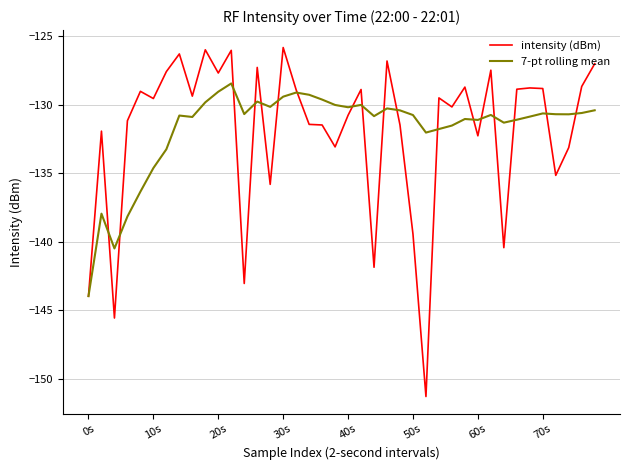

Rank the series by their maximum value, from highest to lowest.

intensity (dBm), 7-pt rolling mean